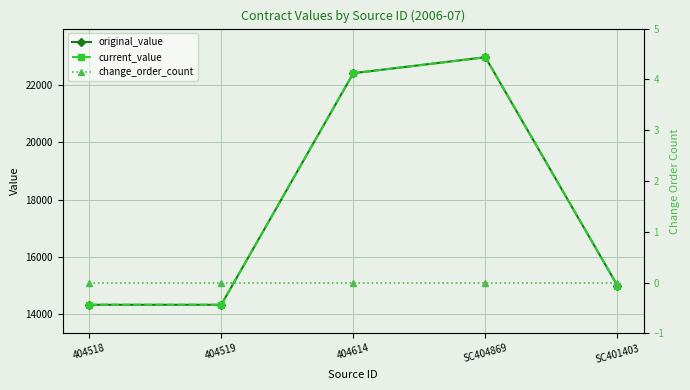

At which label does original_value first exceed 15000?

404614